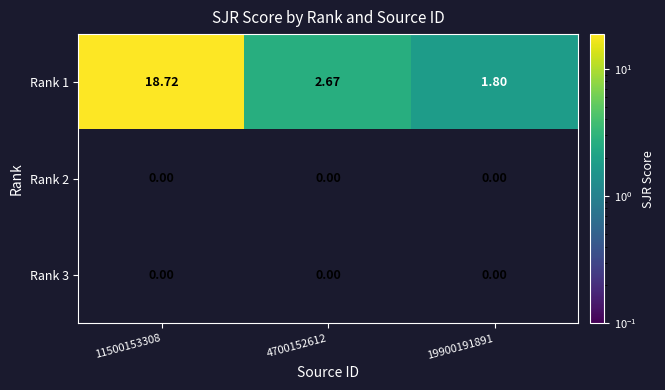

Reading left to right, transcribe all the data shown in this chart.

Rank 1: 11500153308=18.7	4700152612=2.7	19900191891=1.8
Rank 2: 11500153308=0.0	4700152612=0.0	19900191891=0.0
Rank 3: 11500153308=0.0	4700152612=0.0	19900191891=0.0